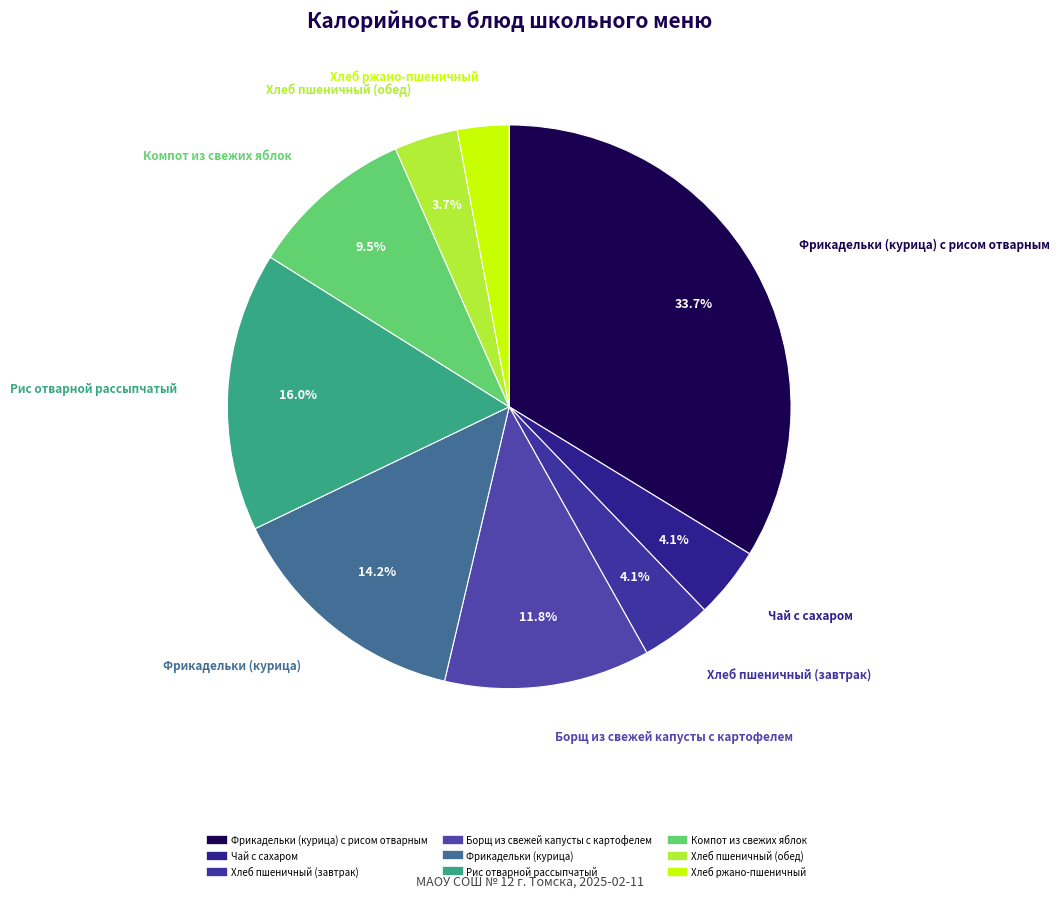

How many segments does this pie chart have?

9